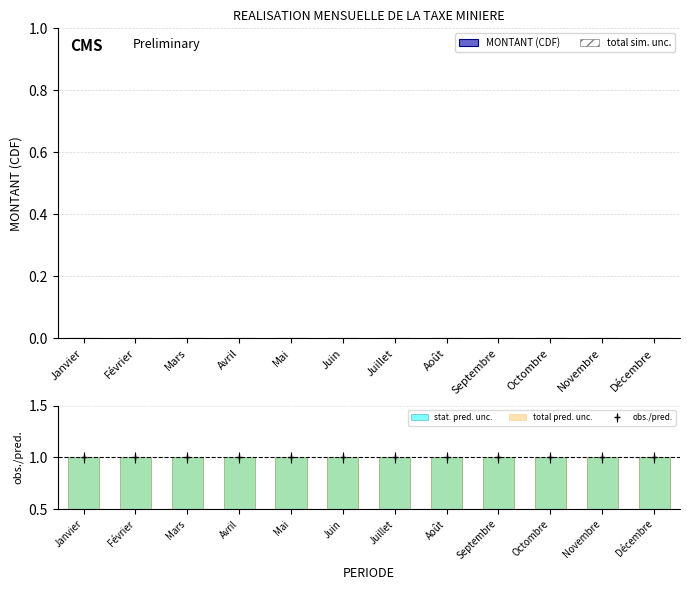

Reading right to left, what are all the values shown in this chart?

MONTANT (CDF): 0	0	0	0	0	0	0	0	0	0	0	0
total sim. unc.: 0	0	0	0	0	0	0	0	0	0	0	0
stat. pred. unc.: 1	1	1	1	1	1	1	1	1	1	1	1
total pred. unc.: 1	1	1	1	1	1	1	1	1	1	1	1